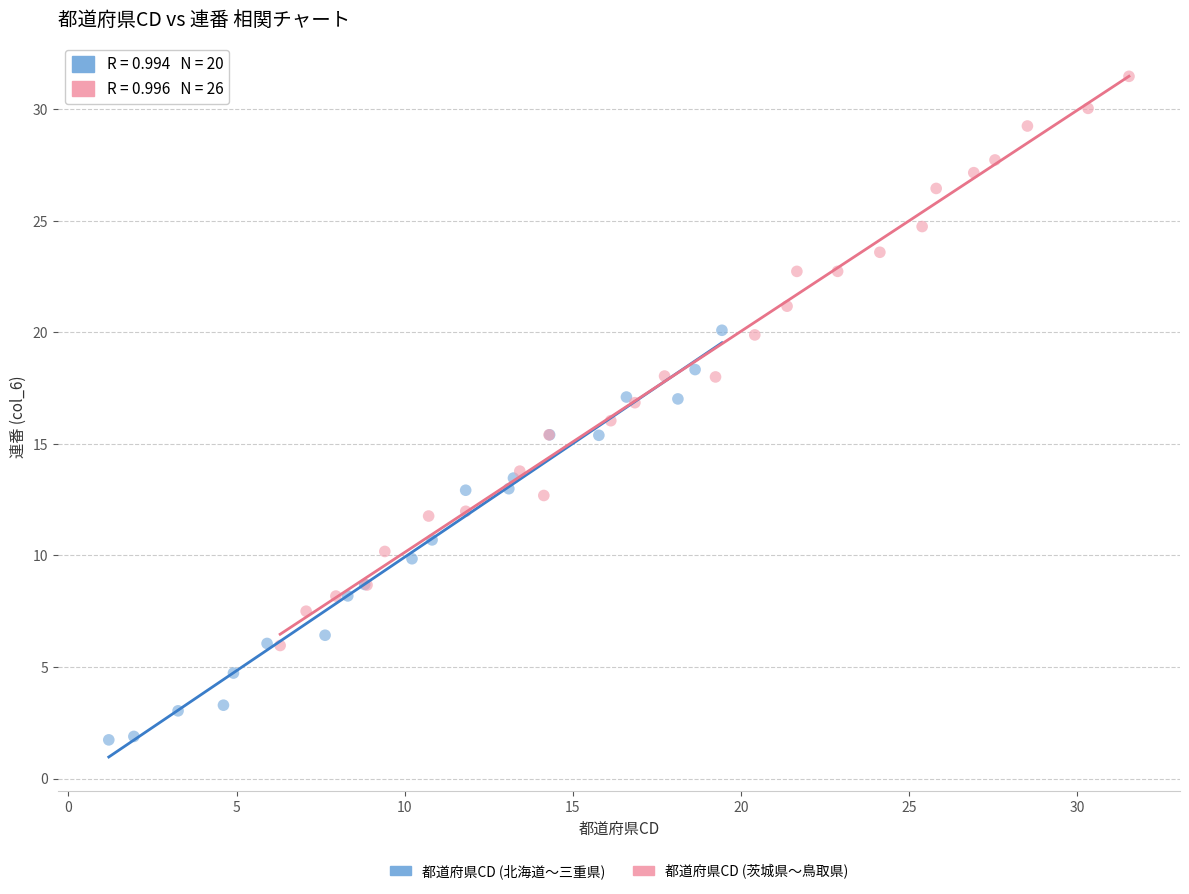

Which series contains the highest Y value?

都道府県CD (茨城県〜鳥取県)